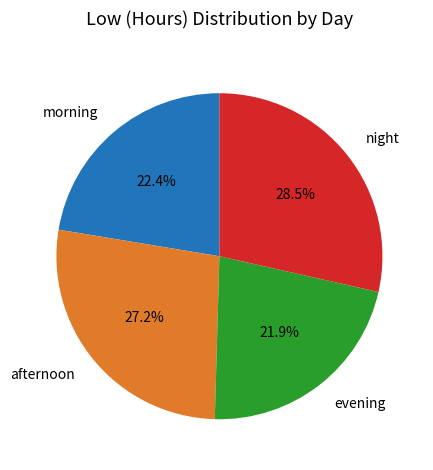

To the nearest percent, what is the average slice percentage?

25%